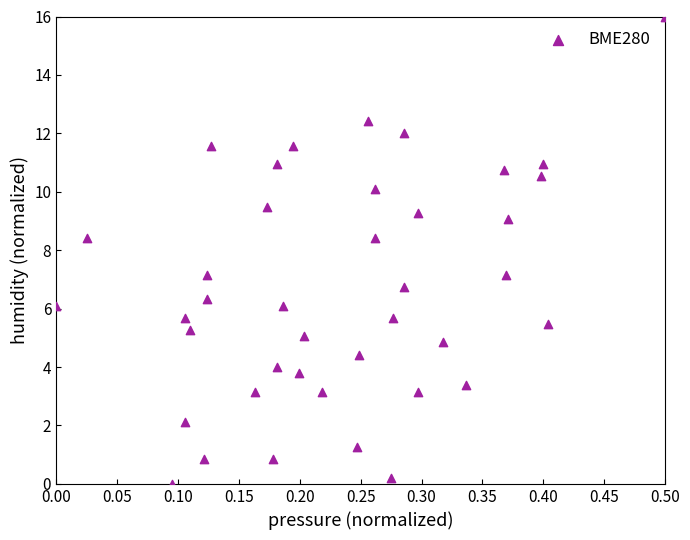

What is the range of Y values (max minus min)?

16.0